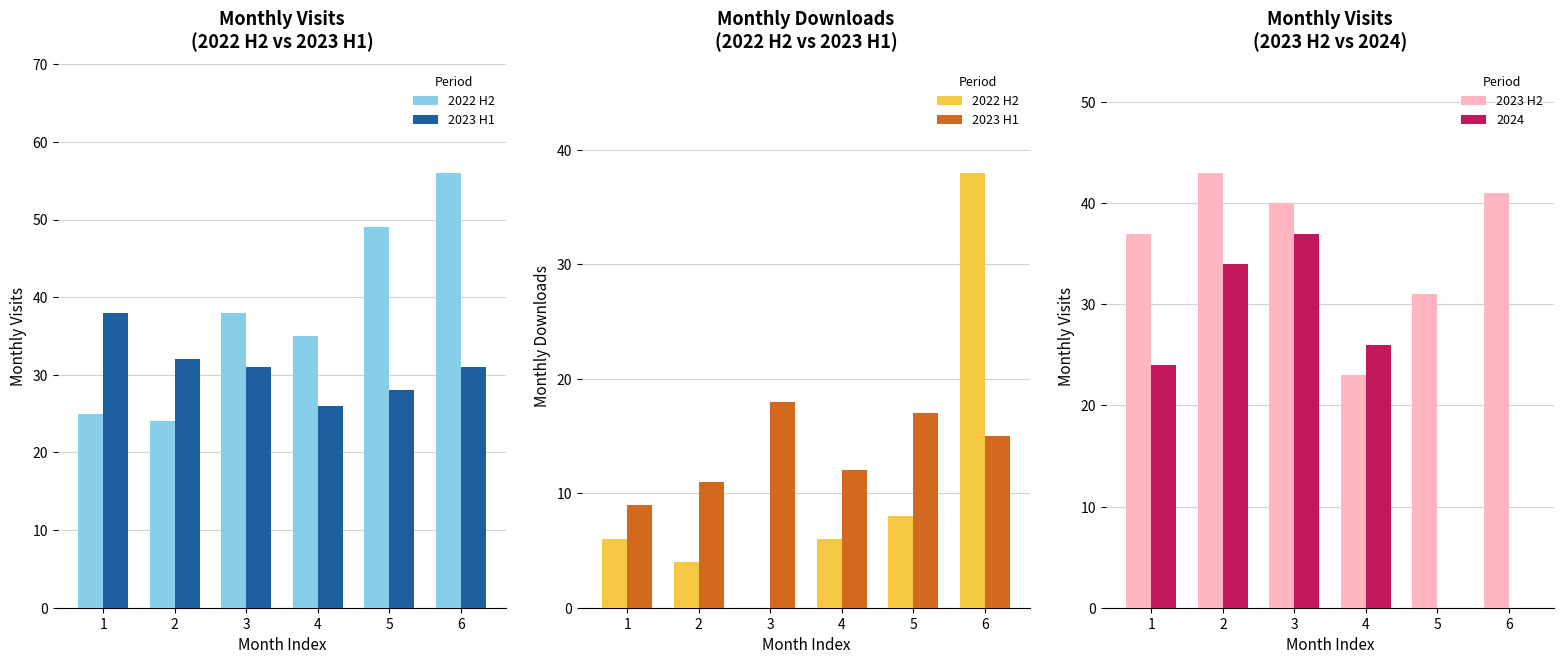

At how many categories does at least one series exceed 29?

5